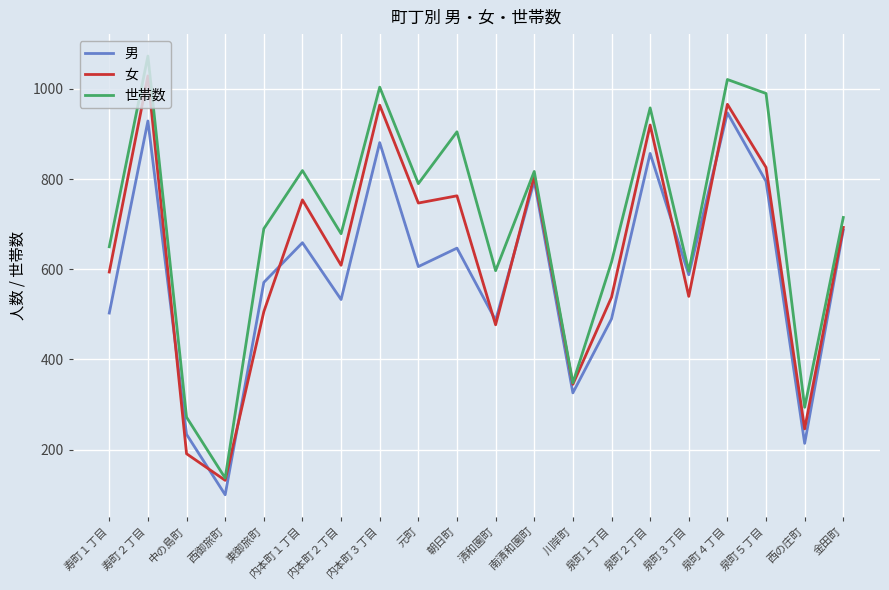

Where is 女 nearest to the value 580?

寿町１丁目